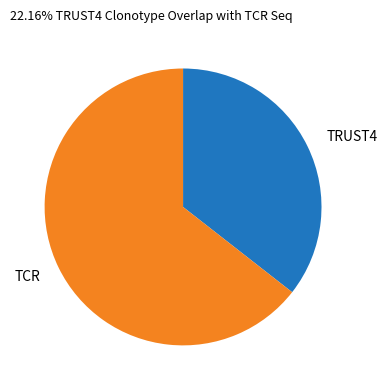

Does any single category account for the majority?

Yes